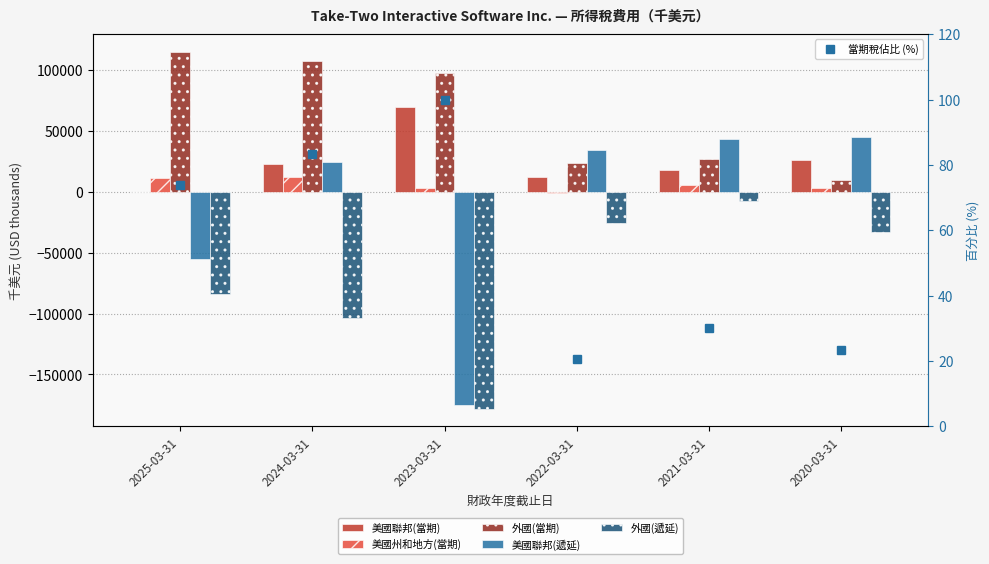

Which has a higher value, 2022-03-31 or 2025-03-31?

2022-03-31